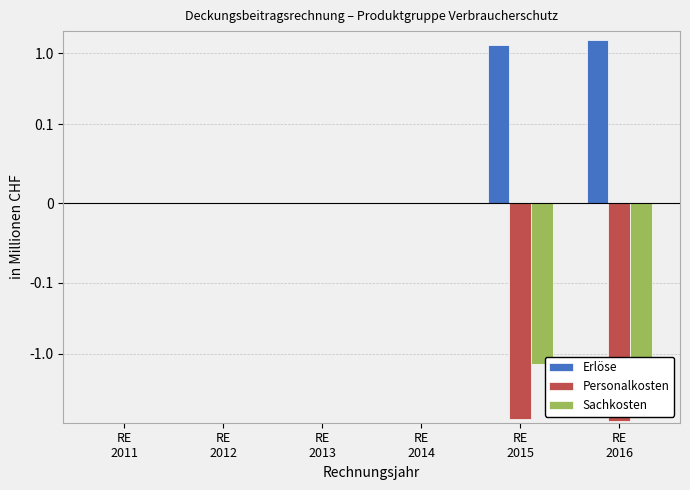

What is the maximum value shown in the chart?

1.5